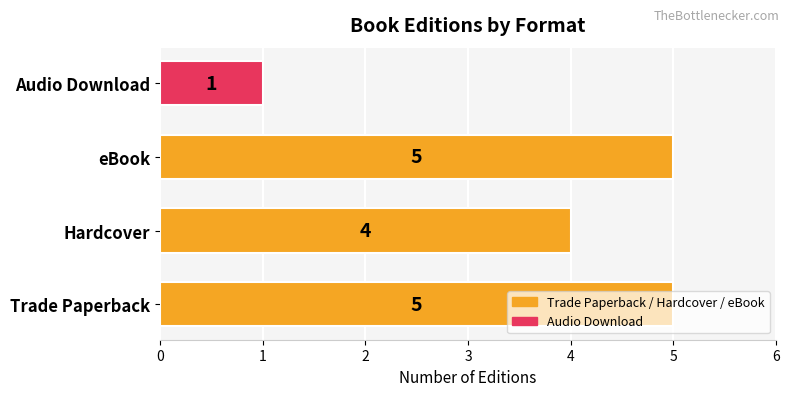

What is the approximate value at Hardcover?

4